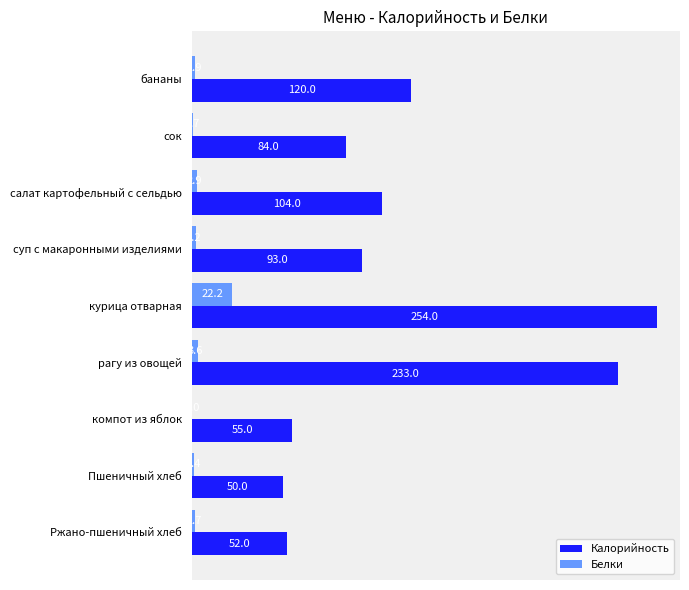

Is the value of Белки at Пшеничный хлеб greater than the value of Калорийность at суп с макаронными изделиями?

No